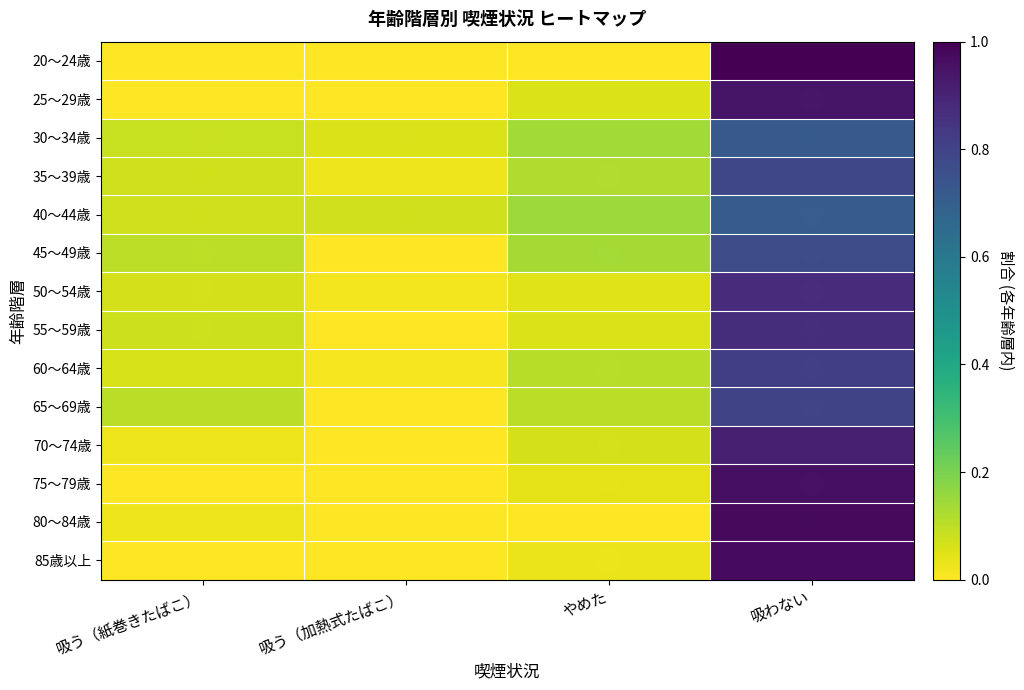

What is the total value across all series at やめた?

1.0